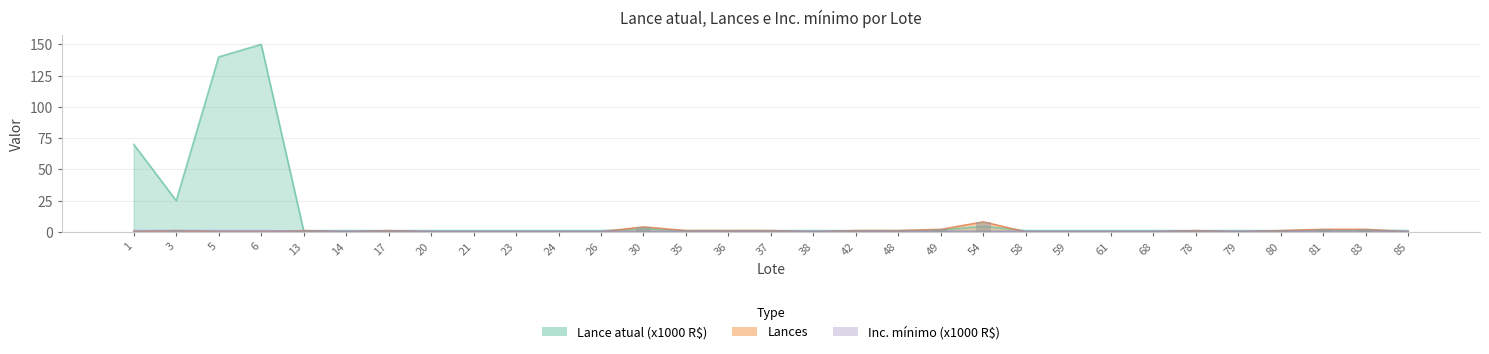

Reading right to left, what are all the values shown in this chart?

Lance atual: 1.0	1.5	1.5	1.0	1.0	1.0	1.0	1.0	1.0	1.0	4.5	1.5	1.0	1.0	1.0	1.0	1.0	1.0	2.5	1.0	1.0	1.0	1.0	1.0	1.0	1.0	1.0	150.0	140.0	25.0	70.0
Lances: 0.0	2.0	2.0	1.0	0.0	1.0	0.0	0.0	0.0	0.0	8.0	2.0	1.0	1.0	0.0	1.0	1.0	1.0	4.0	0.0	0.0	0.0	0.0	0.0	1.0	0.0	1.0	0.0	0.0	1.0	0.0
Inc. mínimo: 0.5	0.5	0.5	0.5	0.5	0.5	0.5	0.5	0.5	0.5	0.5	0.5	0.5	0.5	0.5	0.5	0.5	0.5	0.5	0.5	0.5	0.5	0.5	0.5	0.5	0.5	0.5	1.0	1.0	1.0	1.0